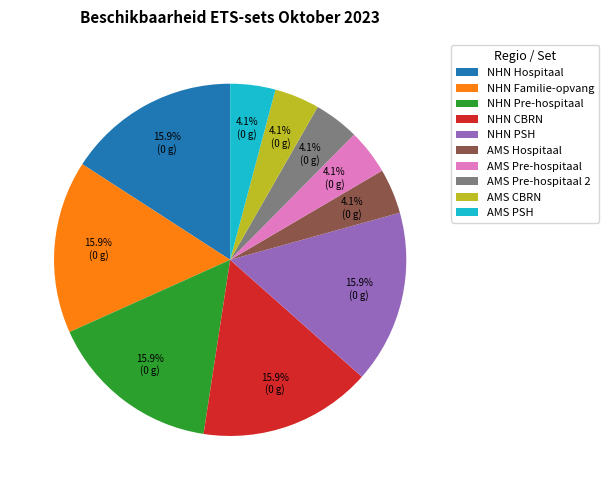

To the nearest percent, what is the average slice percentage?

10%